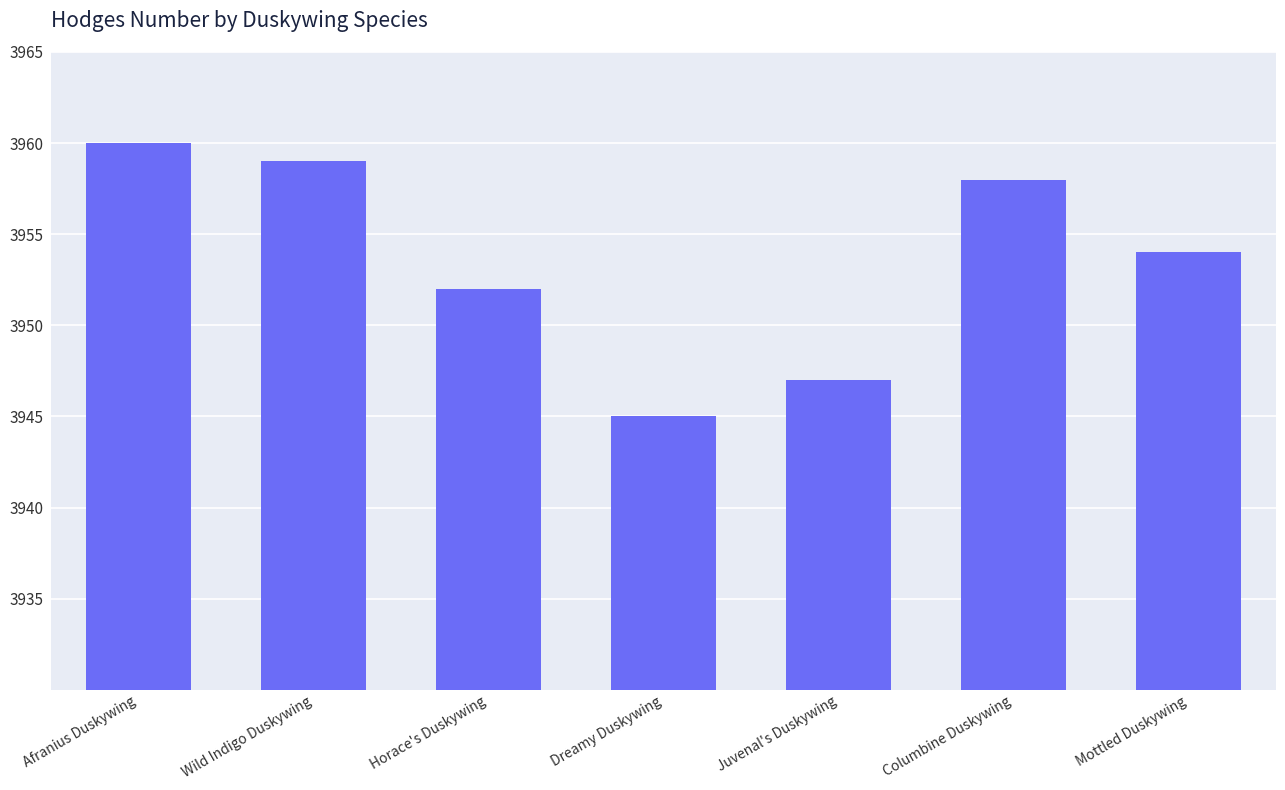

At which label is the value closest to 3952?

Horace's Duskywing